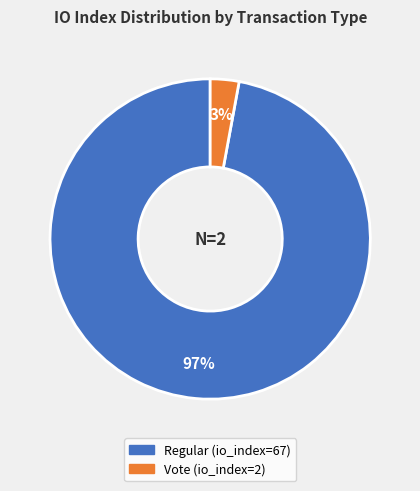

To the nearest percent, what is the average slice percentage?

50%